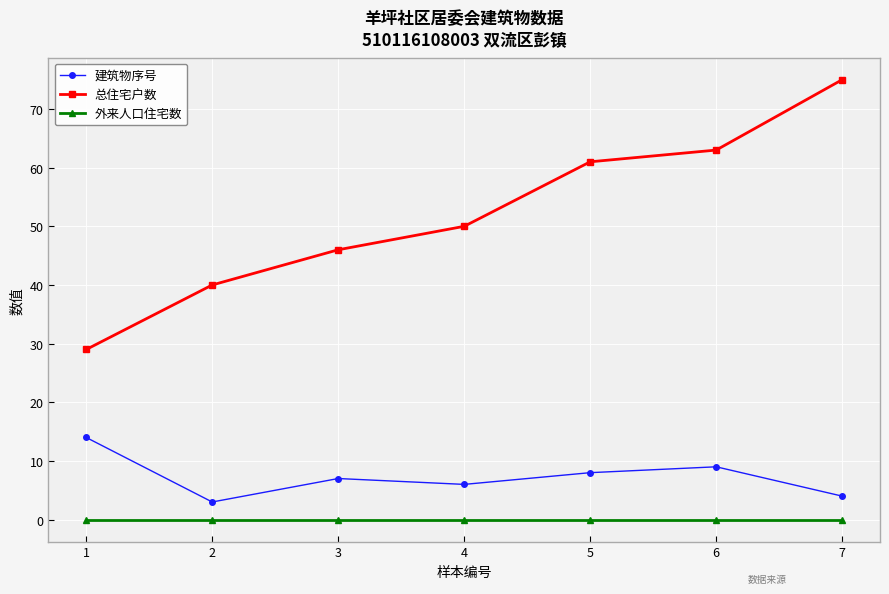

What are all the series names shown in the legend?

建筑物序号, 总住宅户数, 外来人口住宅数